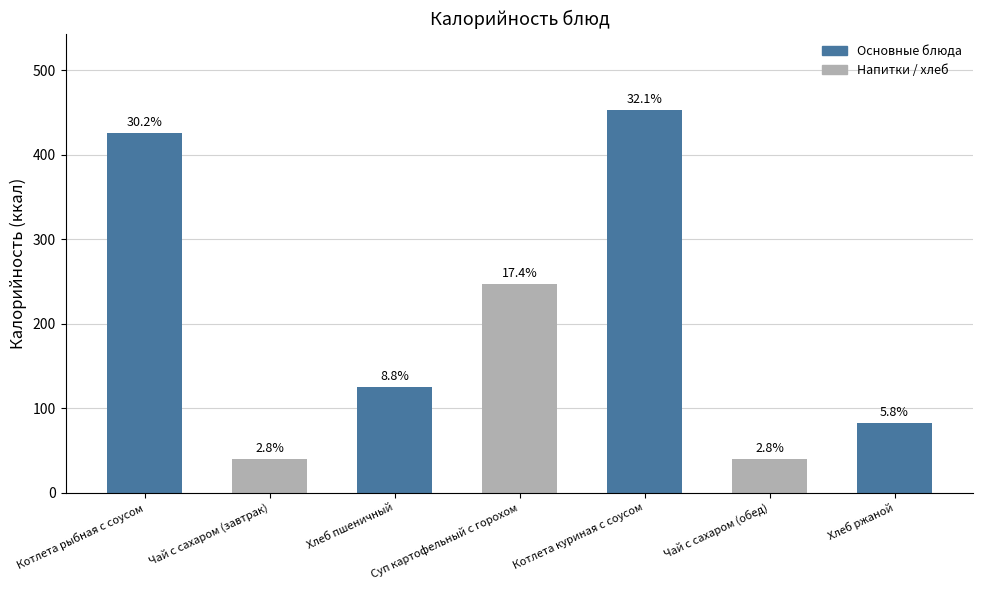

What is the ratio of the value at Хлеб ржаной to the value at Котлета куриная с соусом?

0.2